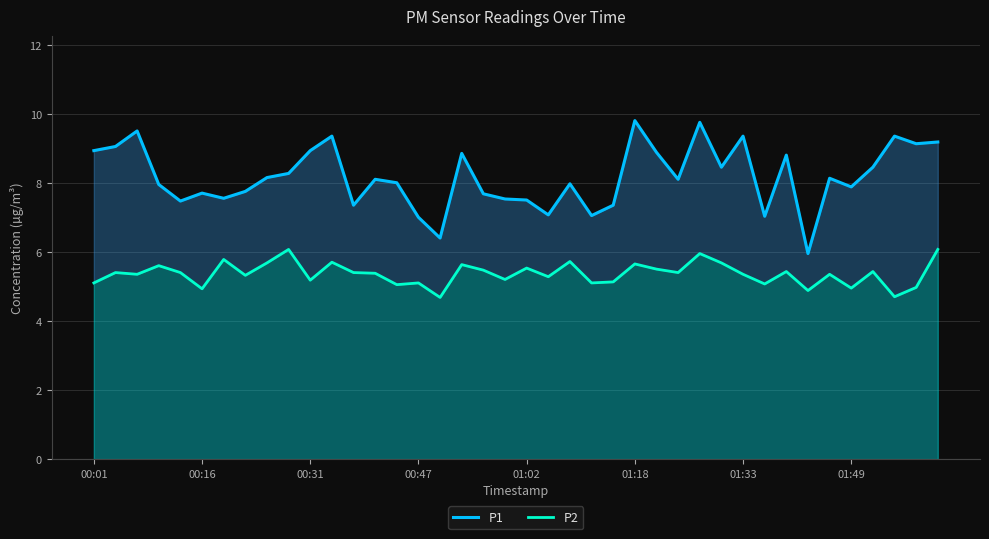

How many values in the P2 series are below 5?

6